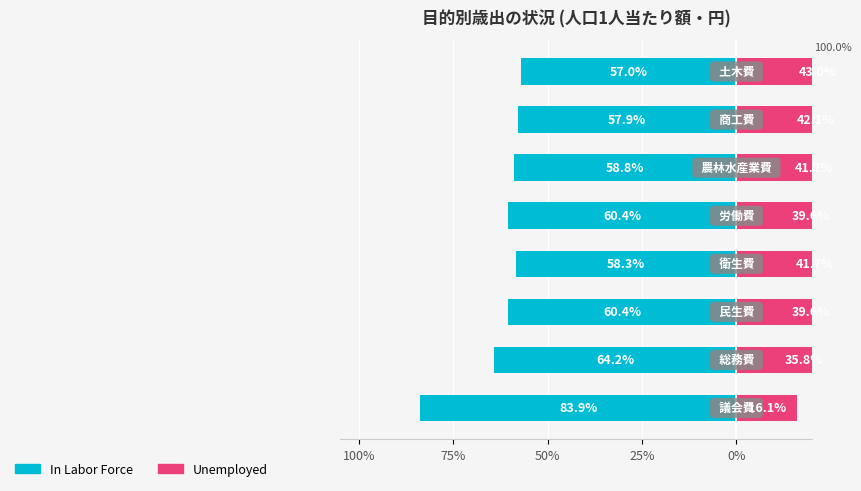

At how many categories does at least one series exceed -5?

8